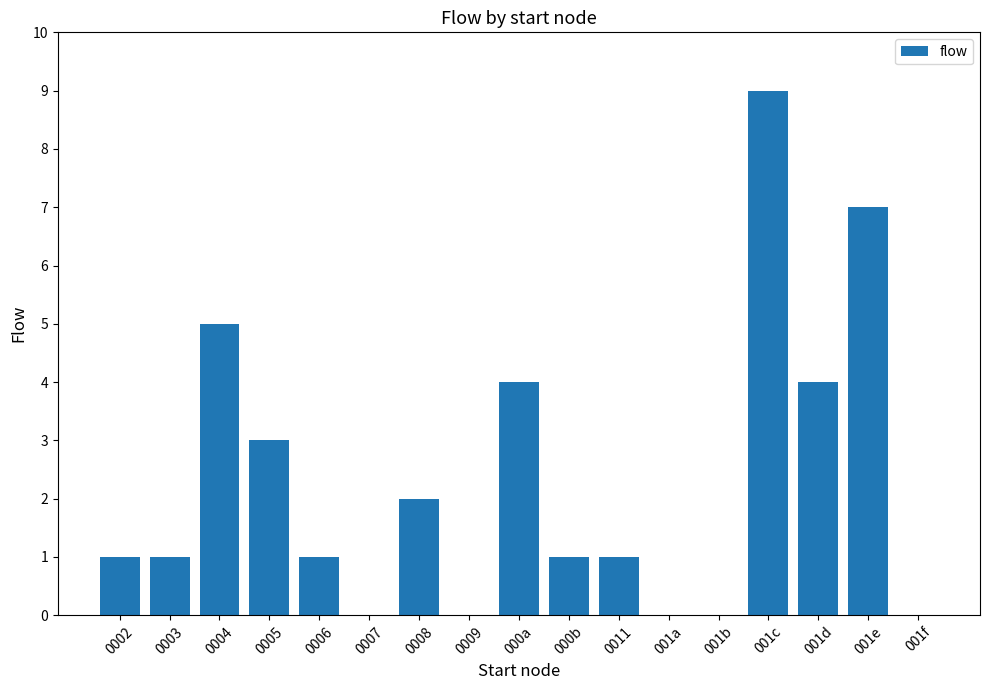

At which category does the chart reach its peak across all series?

001c